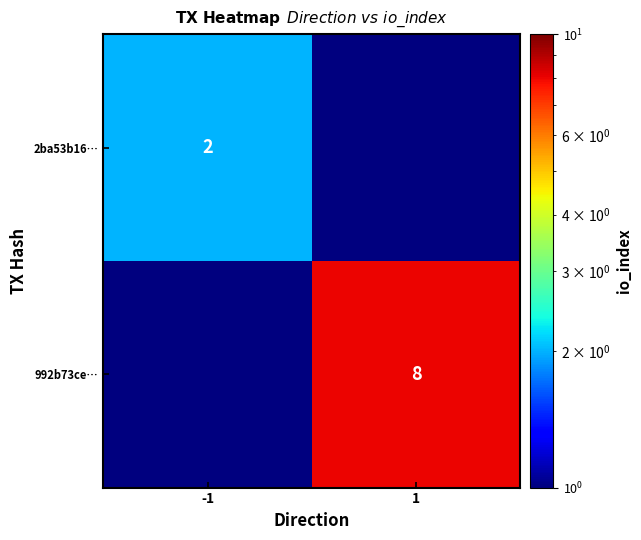

Is it true that 2ba53b16… equals 0.9 at -1?

False